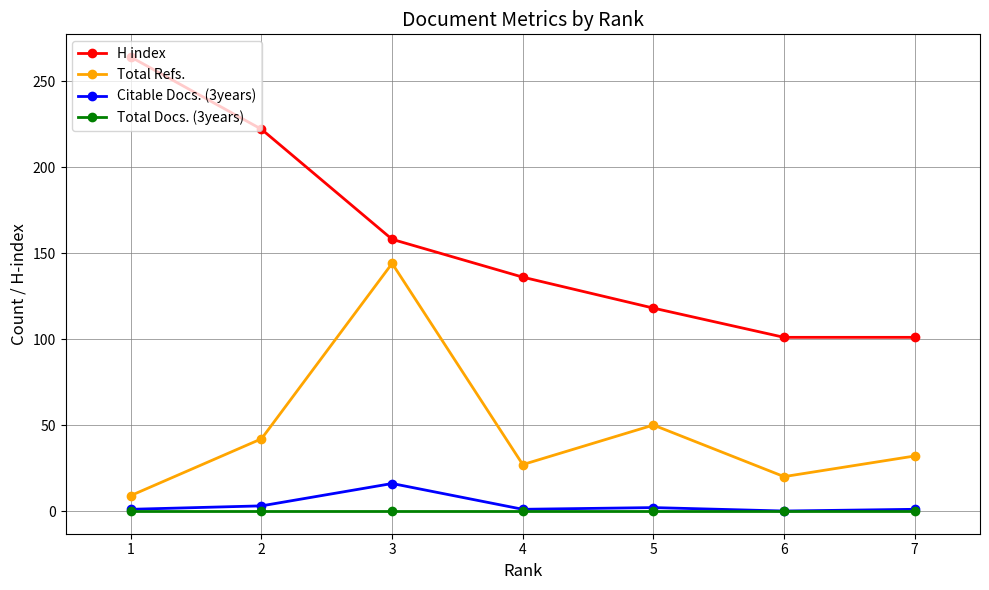

True or false: Total Docs. (3years) and Total Refs. cross at least once.

False